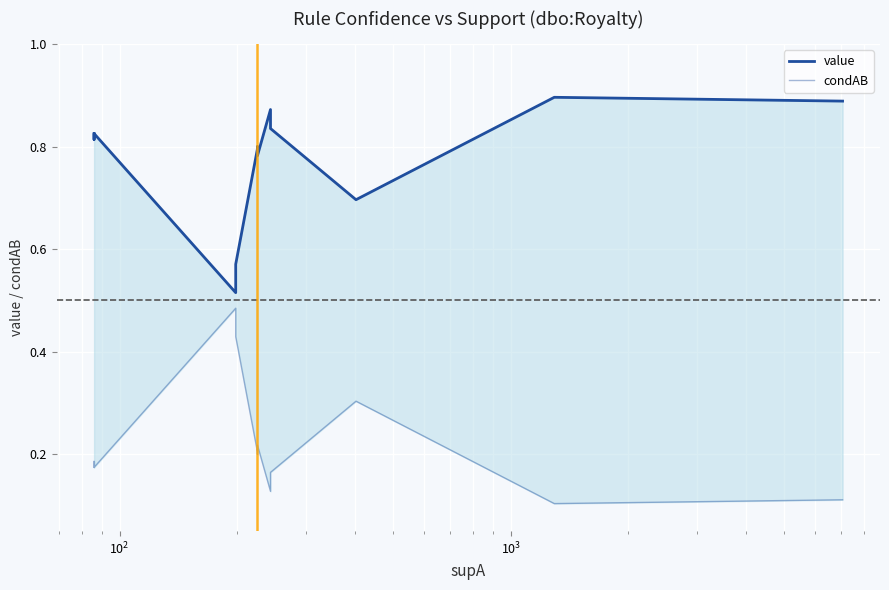

True or false: condAB and value intersect in this chart.

False